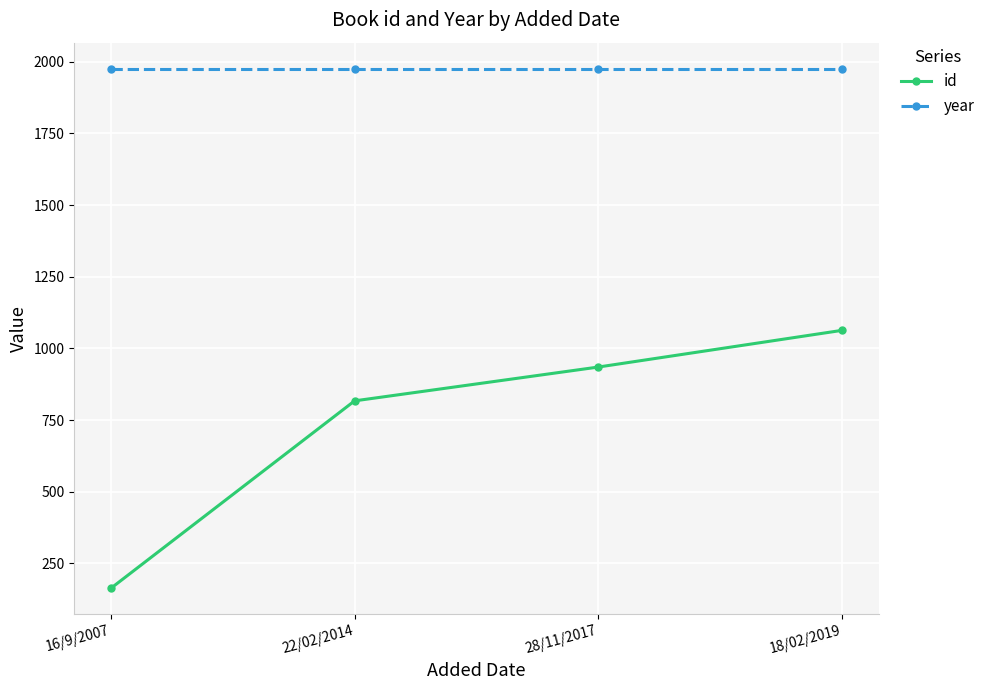

True or false: id and year cross at least once.

False